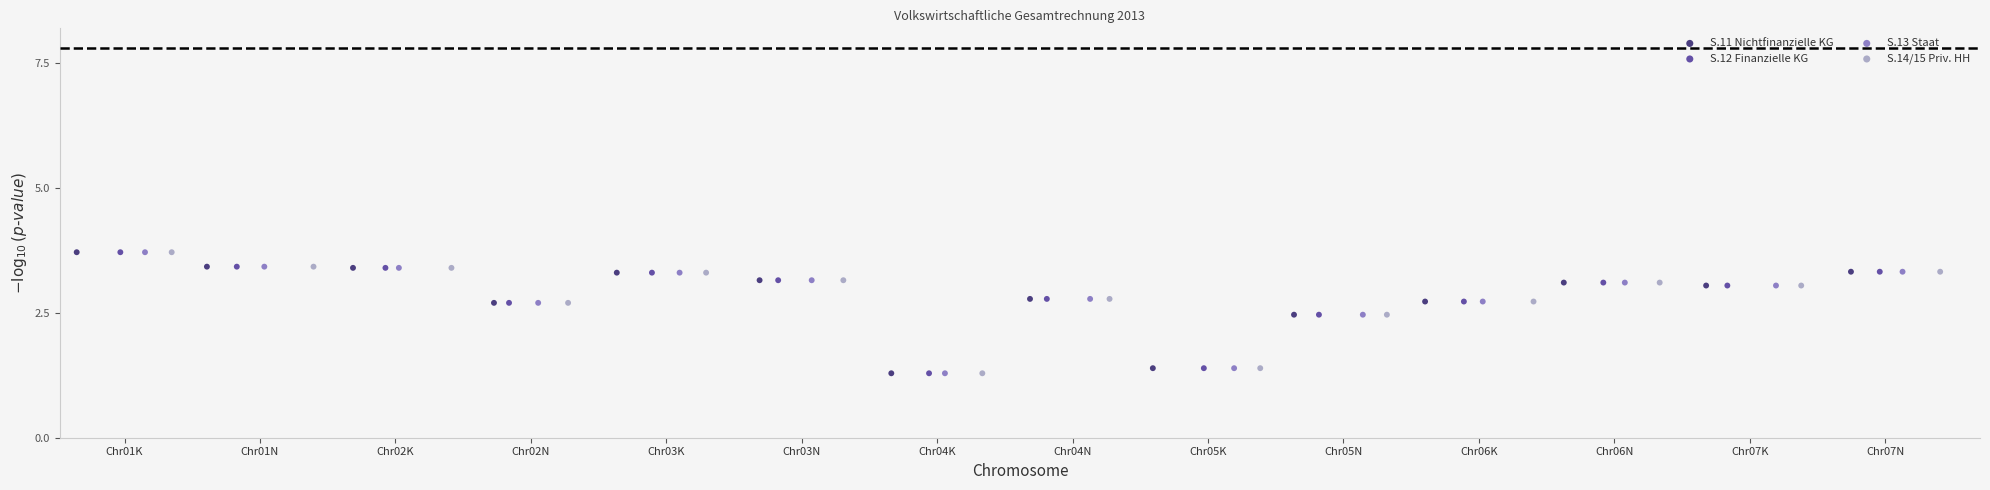

What are all the series names shown in the legend?

S.11 Nichtfinanzielle KG, S.12 Finanzielle KG, S.13 Staat, S.14/15 Priv. HH